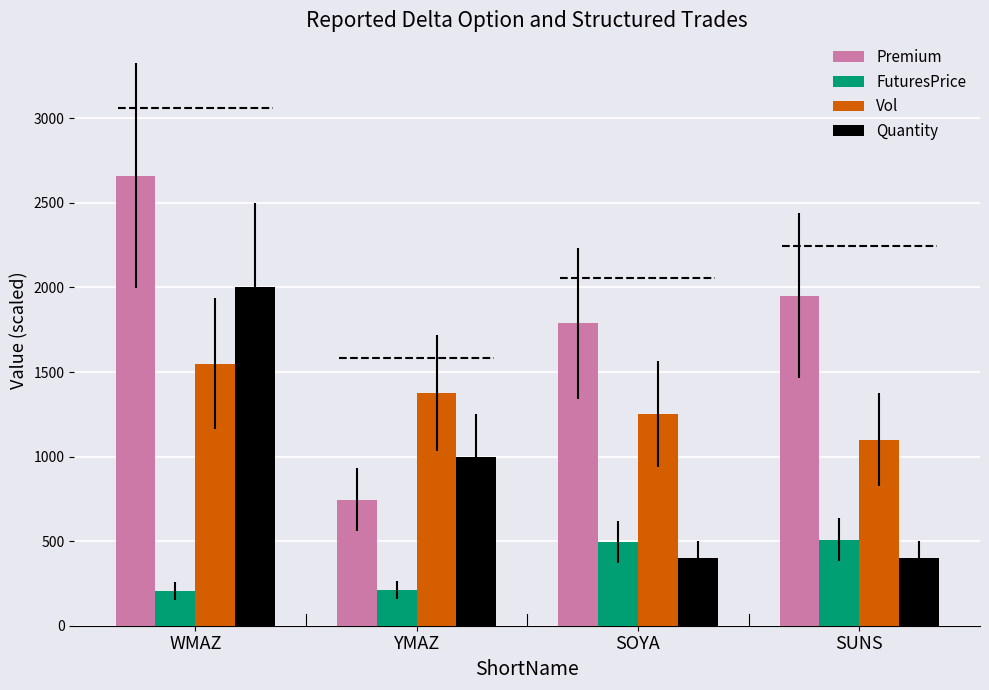

What is the sum of all Vol values?

5275.0